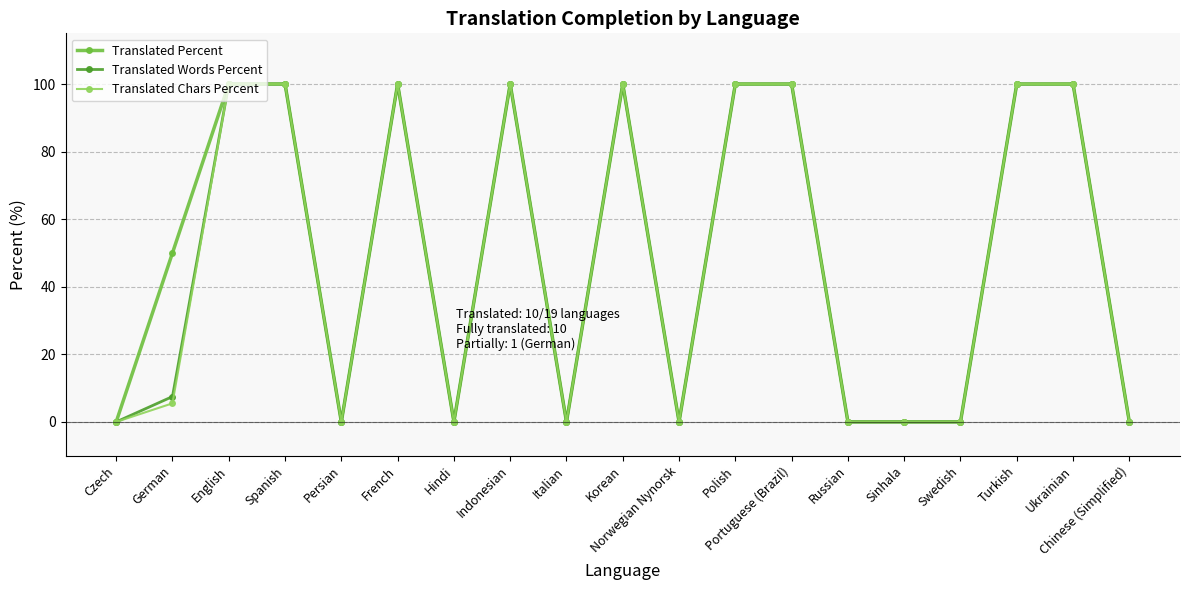

Reading right to left, what are all the values shown in this chart?

Translated Percent: Chinese (Simplified)=0.0	Ukrainian=100.0	Turkish=100.0	Swedish=0.0	Sinhala=0.0	Russian=0.0	Portuguese (Brazil)=100.0	Polish=100.0	Norwegian Nynorsk=0.0	Korean=100.0	Italian=0.0	Indonesian=100.0	Hindi=0.0	French=100.0	Persian=0.0	Spanish=100.0	English=100.0	German=50.0	Czech=0.0
Translated Words Percent: Chinese (Simplified)=0.0	Ukrainian=100.0	Turkish=100.0	Swedish=0.0	Sinhala=0.0	Russian=0.0	Portuguese (Brazil)=100.0	Polish=100.0	Norwegian Nynorsk=0.0	Korean=100.0	Italian=0.0	Indonesian=100.0	Hindi=0.0	French=100.0	Persian=0.0	Spanish=100.0	English=100.0	German=7.5	Czech=0.0
Translated Chars Percent: Chinese (Simplified)=0.0	Ukrainian=100.0	Turkish=100.0	Swedish=0.0	Sinhala=0.0	Russian=0.0	Portuguese (Brazil)=100.0	Polish=100.0	Norwegian Nynorsk=0.0	Korean=100.0	Italian=0.0	Indonesian=100.0	Hindi=0.0	French=100.0	Persian=0.0	Spanish=100.0	English=100.0	German=5.5	Czech=0.0